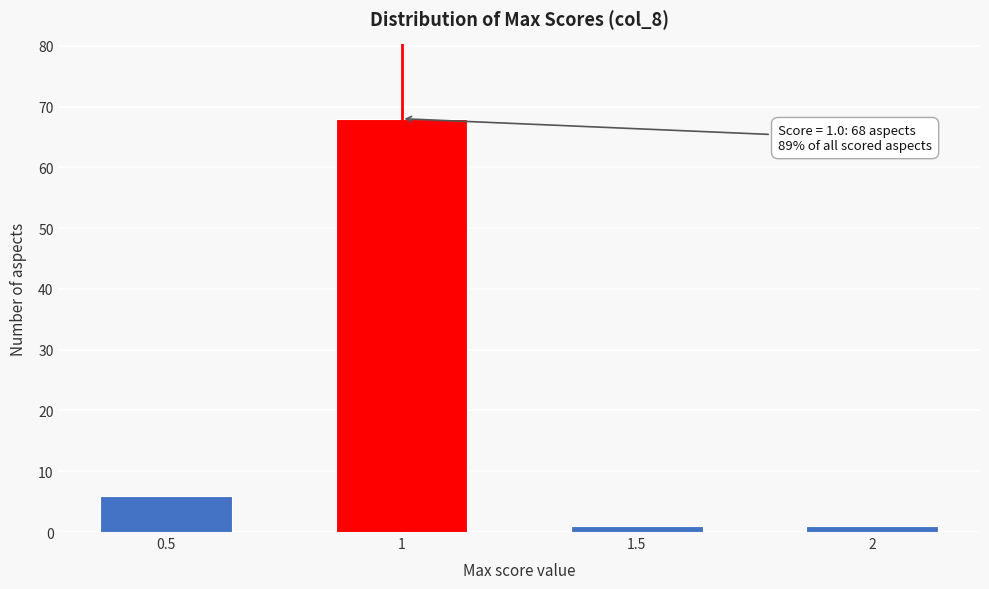

Reading right to left, list all the values displayed in this chart.

2=1	1.5=1	1=68	0.5=6